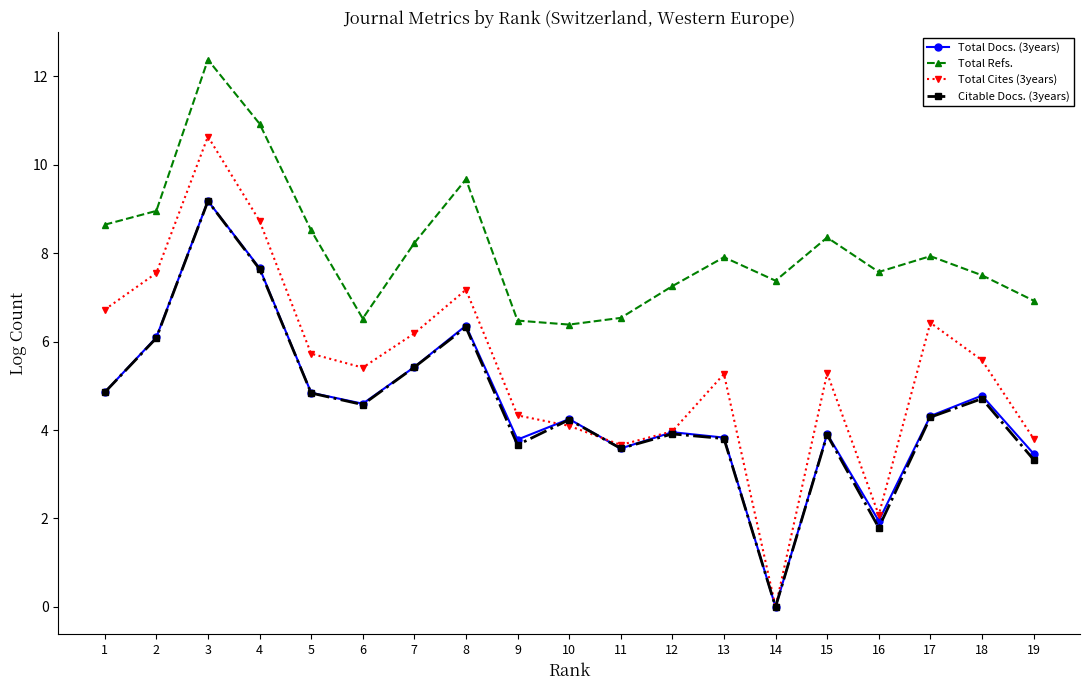

True or false: Total Refs. and Citable Docs. (3years) cross at least once.

False